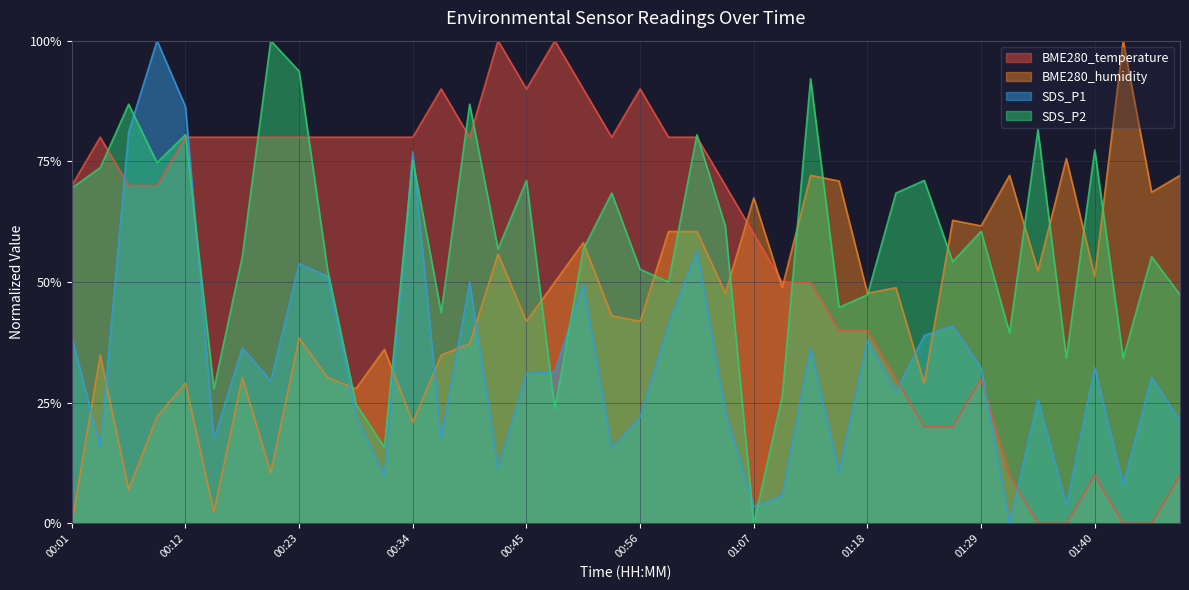

What are all the series names shown in the legend?

BME280_temperature, BME280_humidity, SDS_P1, SDS_P2